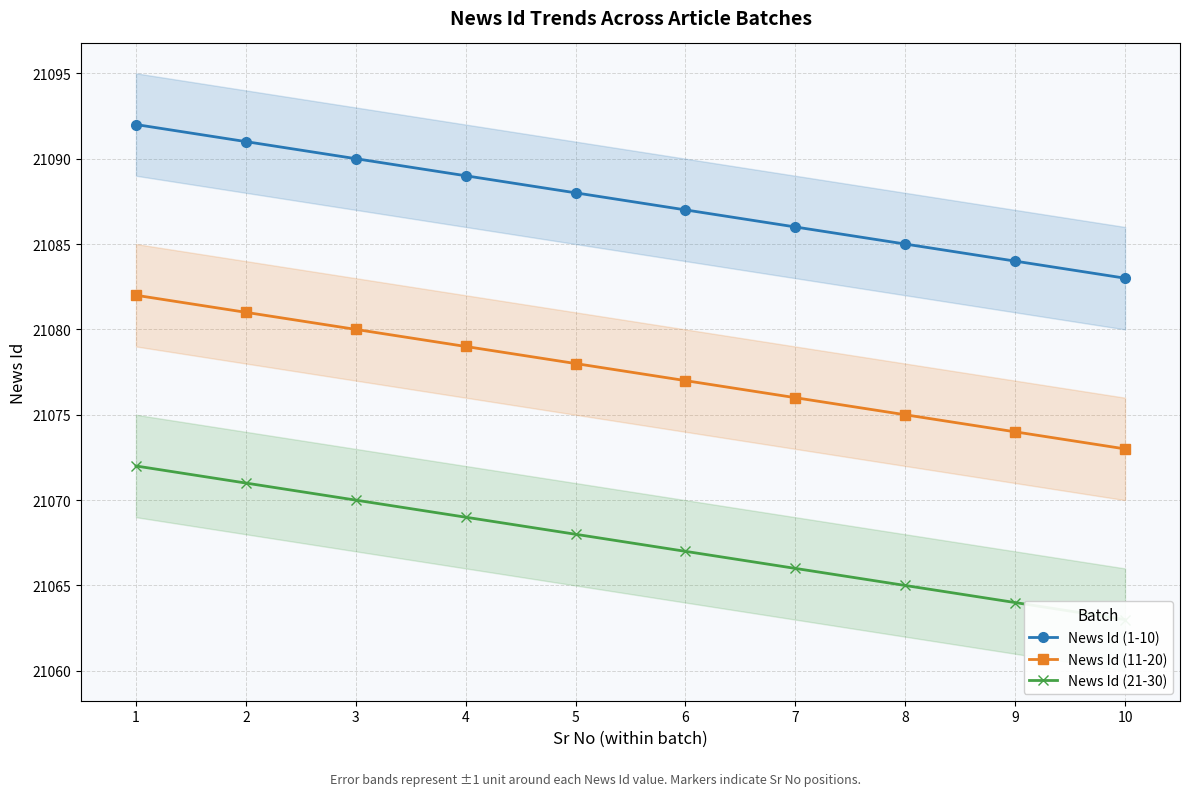

What is the sum of all News Id (11-20) values?

210775